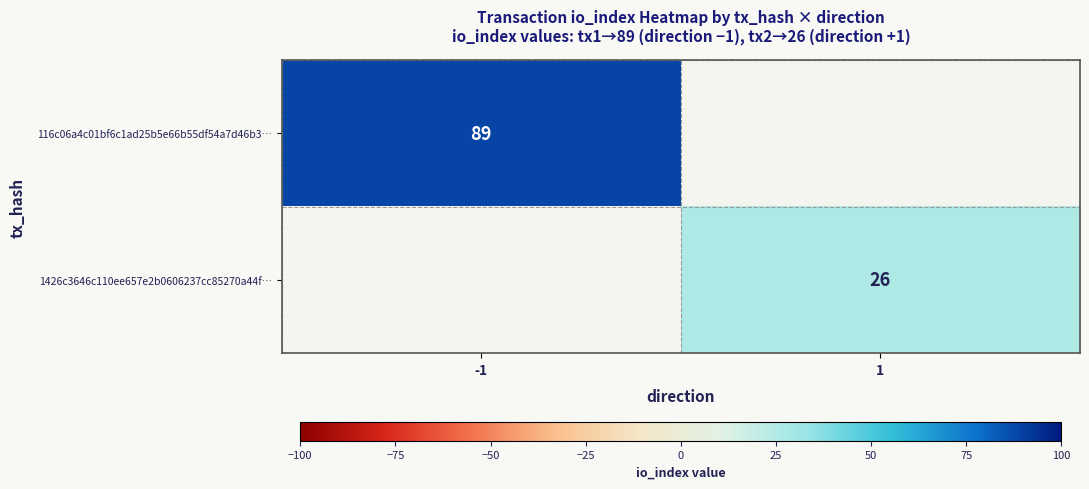

True or false: 116c06a4c01bf6c1ad25b5e66b55df54a7d46b3… has a value of 89 at -1.

True